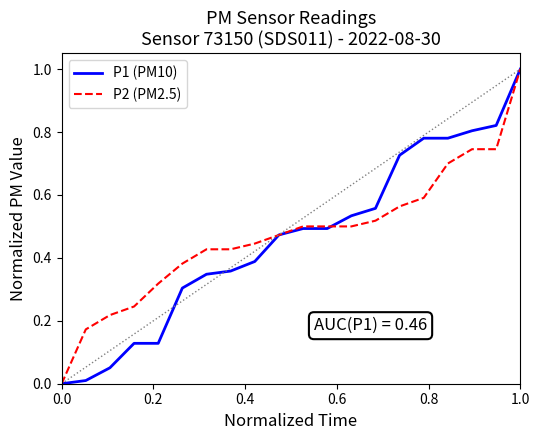

What is the highest value of the P2 (PM2.5) series?

1.0